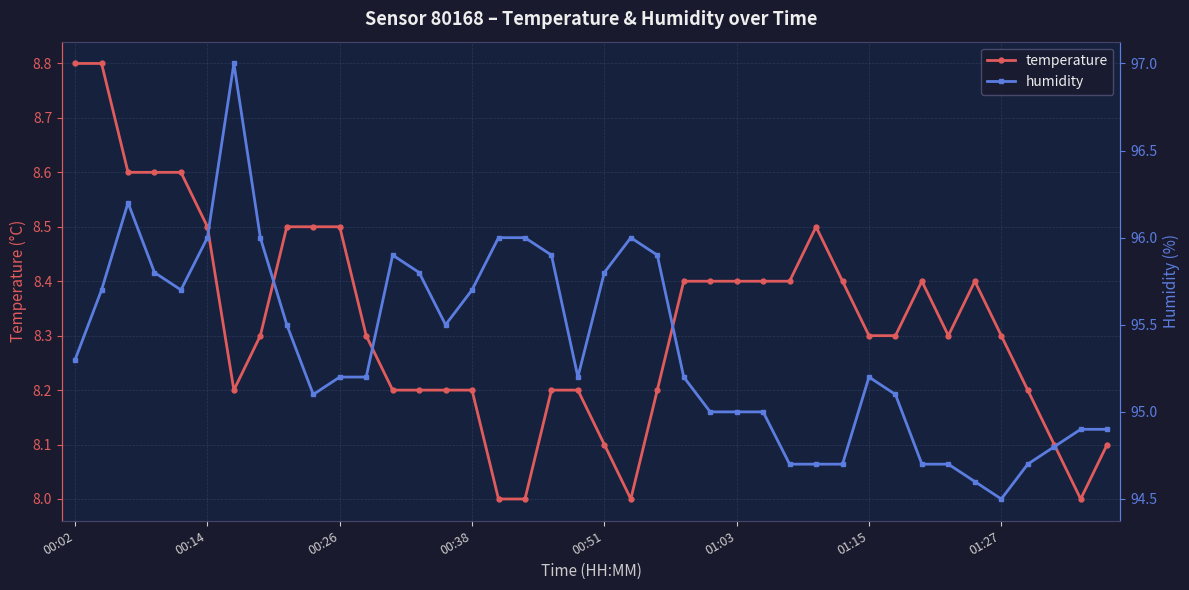

What are all the series names shown in the legend?

temperature, humidity